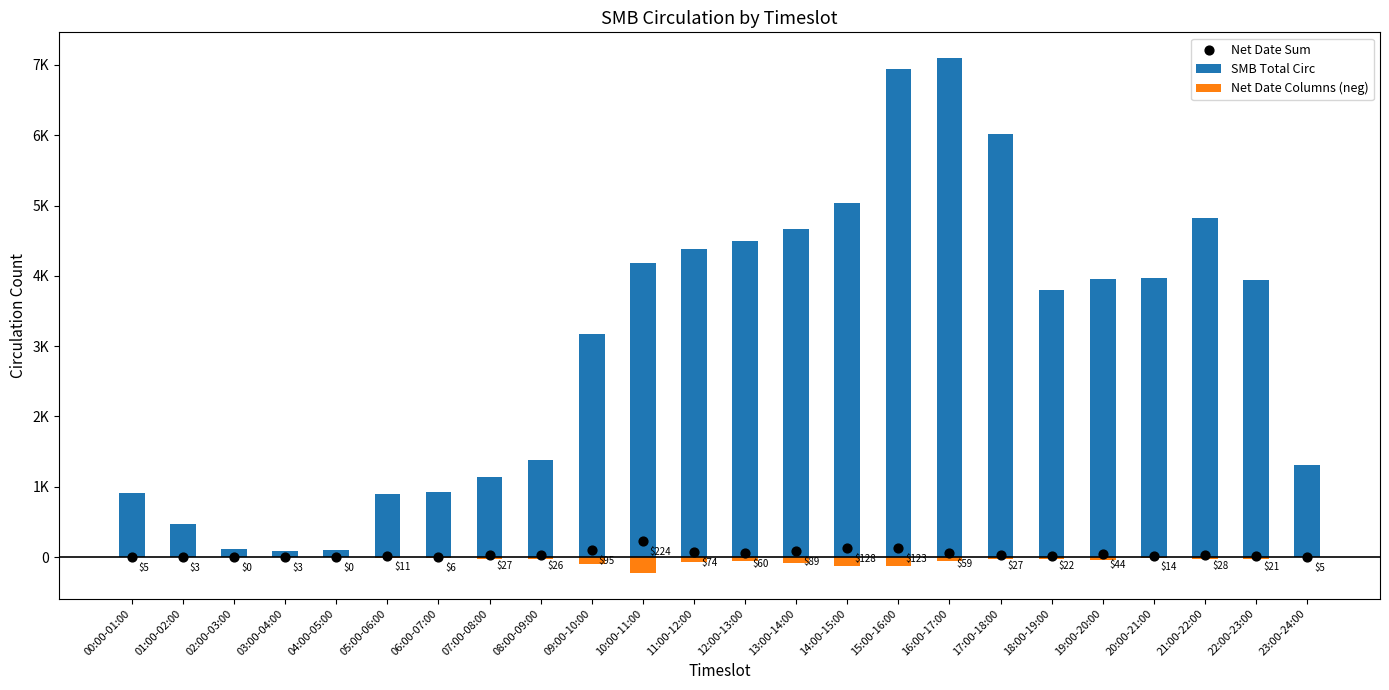

At how many categories does at least one series exceed 2865?

14